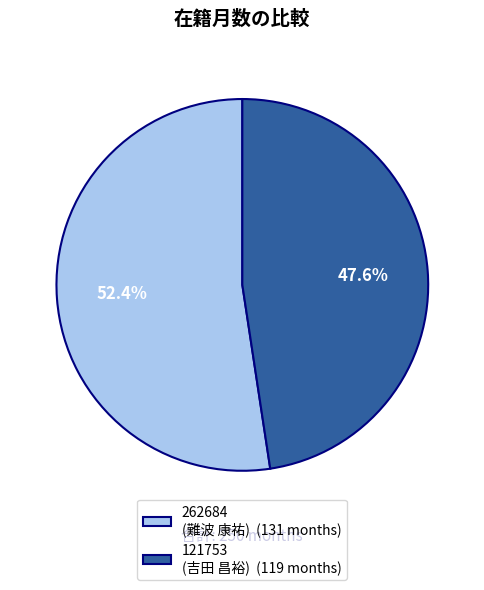

The 262684 slice represents 61% of the pie. True or false?

False